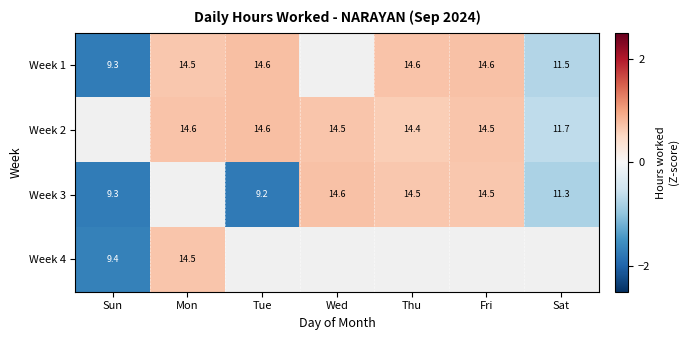

List the series in order of their peak value, highest first.

Week 1, Week 2, Week 3, Week 4